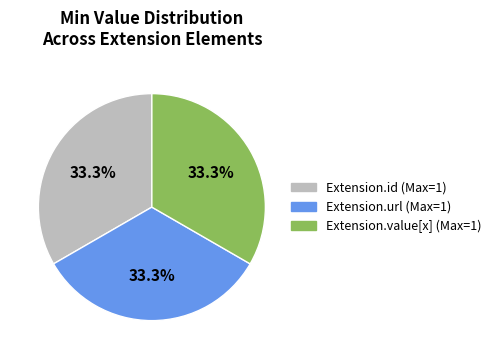

Does any single category account for the majority?

No